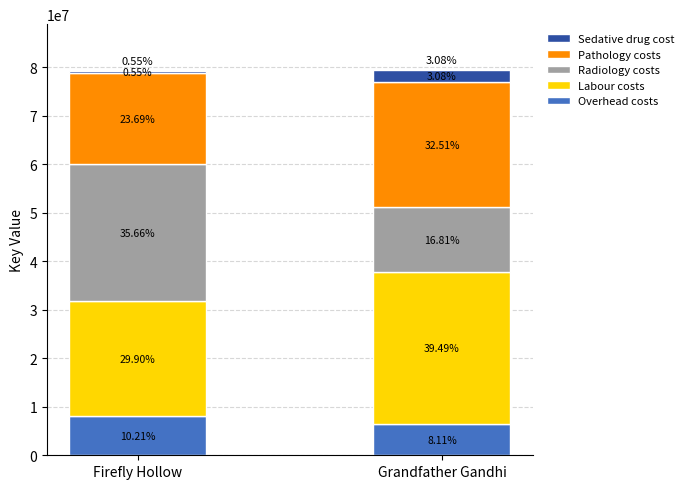

What is the label of the 2nd bar from the right?

Firefly Hollow